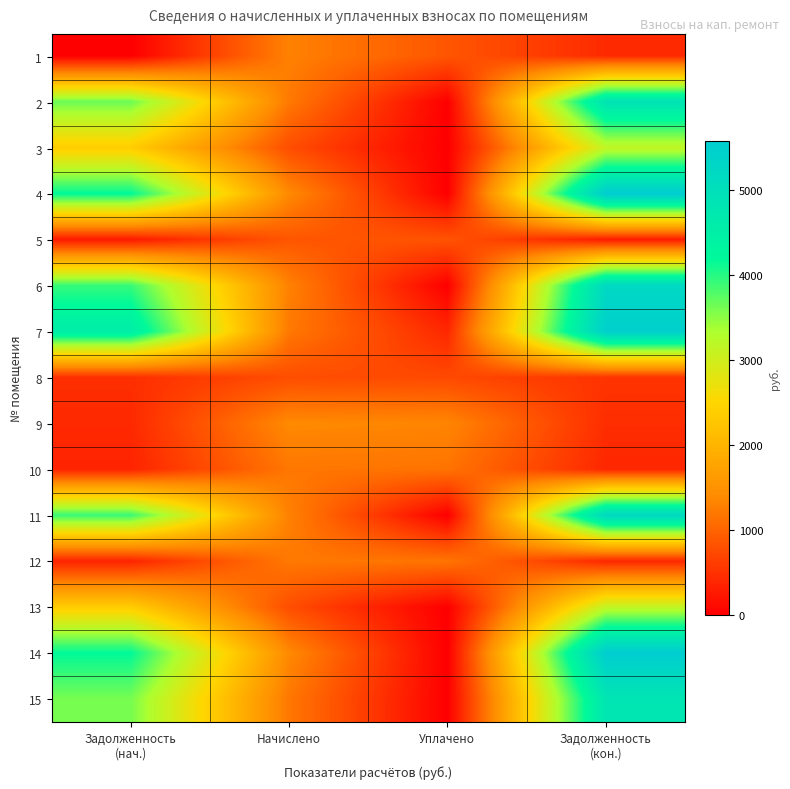

Reading left to right, transcribe all the data shown in this chart.

1: Задолженность
(нач.)=0.0	Начислено=1294.8	Уплачено=863.2	Задолженность
(кон.)=431.6
2: Задолженность
(нач.)=3669.7	Начислено=1213.3	Уплачено=0.0	Задолженность
(кон.)=4883.0
3: Задолженность
(нач.)=2364.3	Начислено=781.7	Уплачено=0.0	Задолженность
(кон.)=3146.0
4: Задолженность
(нач.)=4195.8	Начислено=1387.3	Уплачено=0.0	Задолженность
(кон.)=5583.1
5: Задолженность
(нач.)=261.7	Начислено=865.4	Уплачено=838.7	Задолженность
(кон.)=288.5
6: Задолженность
(нач.)=3922.7	Начислено=1297.0	Уплачено=0.0	Задолженность
(кон.)=5219.7
7: Задолженность
(нач.)=4566.6	Начислено=1211.1	Уплачено=403.7	Задолженность
(кон.)=5486.3
8: Задолженность
(нач.)=472.9	Начислено=781.7	Уплачено=734.5	Задолженность
(кон.)=524.9
9: Задолженность
(нач.)=418.9	Начислено=1385.0	Уплачено=1342.3	Задолженность
(кон.)=461.7
10: Задолженность
(нач.)=361.0	Начислено=1193.5	Уплачено=1156.6	Задолженность
(кон.)=397.8
11: Задолженность
(нач.)=3916.1	Начислено=1294.8	Уплачено=0.0	Задолженность
(кон.)=5210.9
12: Задолженность
(нач.)=366.3	Начислено=1211.1	Уплачено=1173.7	Задолженность
(кон.)=403.7
13: Задолженность
(нач.)=2364.3	Начислено=781.7	Уплачено=0.0	Задолженность
(кон.)=3146.0
14: Задолженность
(нач.)=4182.5	Начислено=1382.8	Уплачено=0.0	Задолженность
(кон.)=5565.4
15: Задолженность
(нач.)=3609.7	Начислено=1193.5	Уплачено=0.0	Задолженность
(кон.)=4803.2